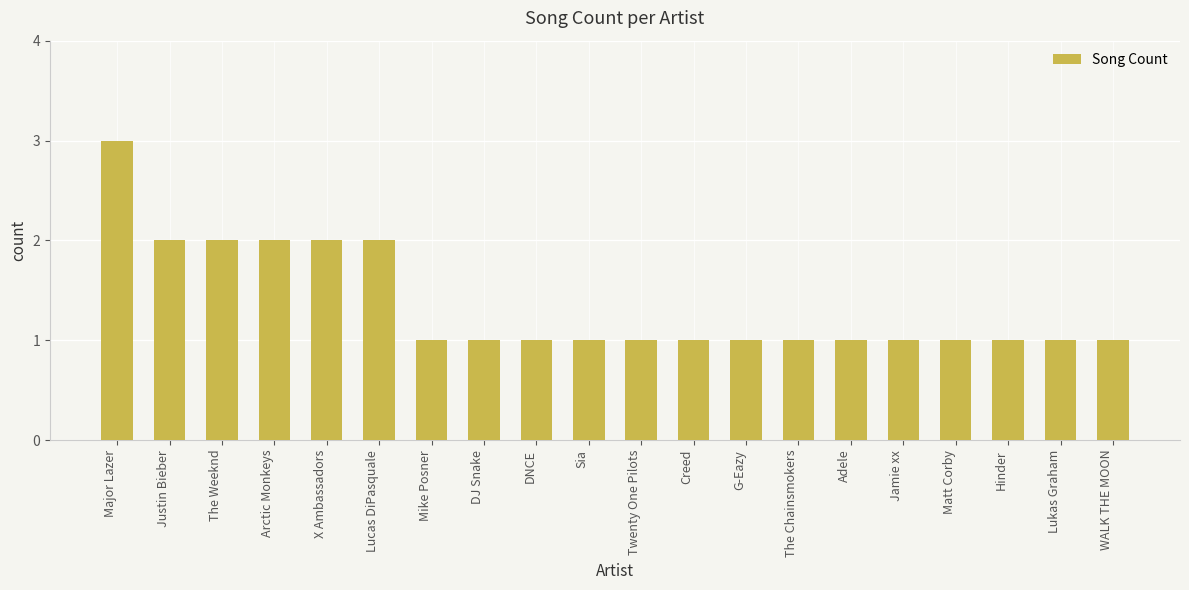

The chart shows a value of 1 at DNCE. True or false?

True